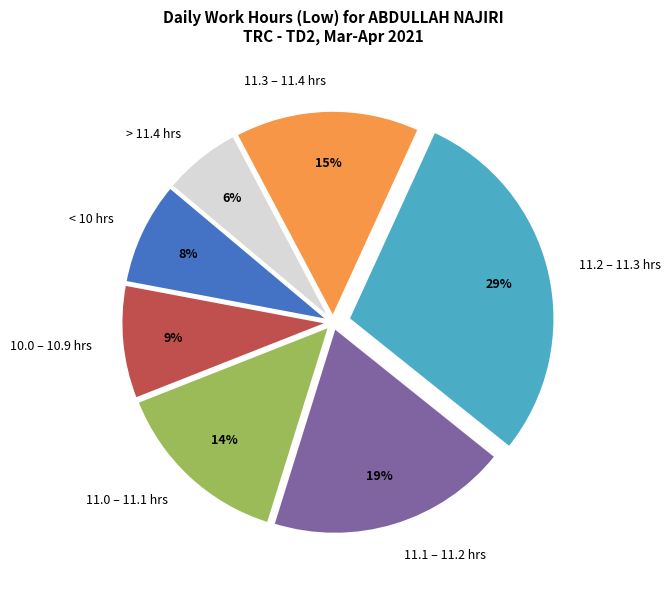

To the nearest percent, what is the difference between the 11.1 – 11.2 hrs and 11.0 – 11.1 hrs slice percentages?

5%